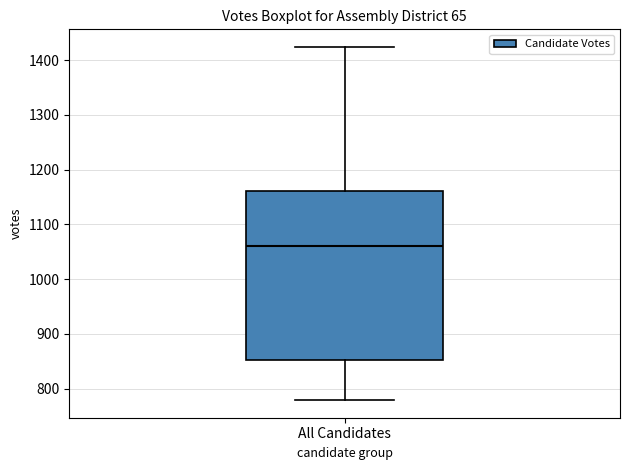

Transcribe this box plot: give where the median line is, the range the box spans, and where the two whiskers end, as read against the y-axis. The values are not printed on the chart, so give them approximately, as read against the axis.

median 1060, box 850 to 1160, whiskers 780 to 1420